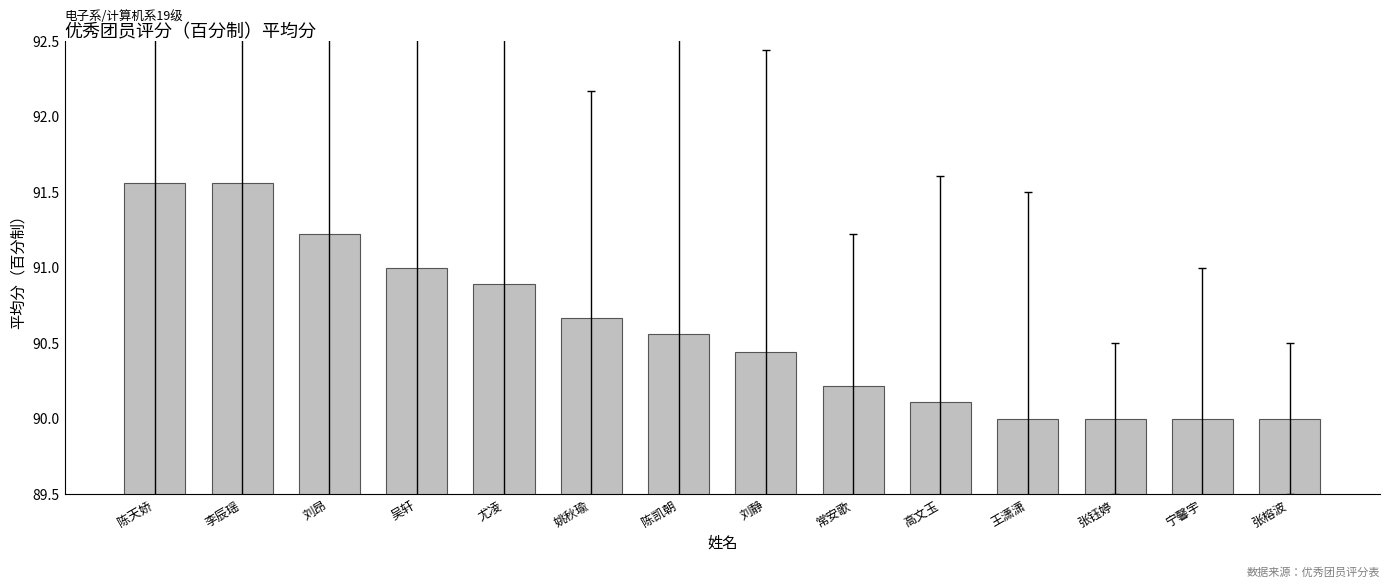

The value at 张钰婷 is 143.3. True or false?

False